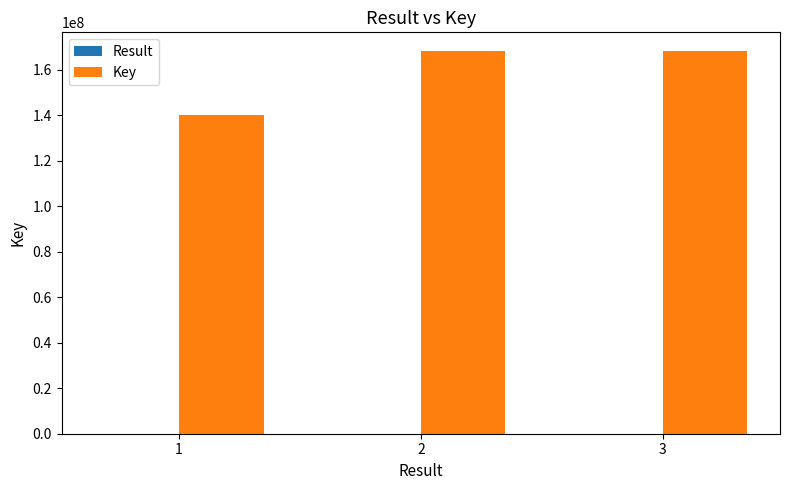

What value does the Key series have at 1?

140127879